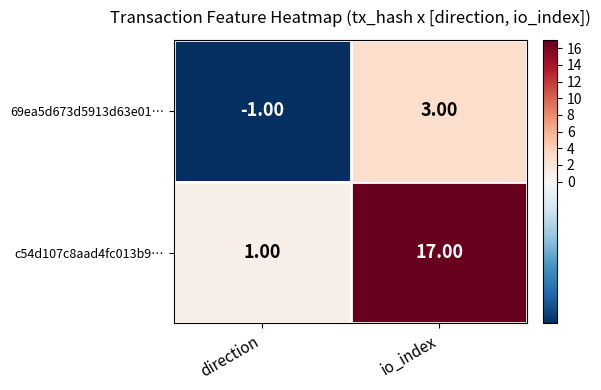

What is the difference between the maximum and minimum values in the 69ea5d673d5913d63e01… series?

4